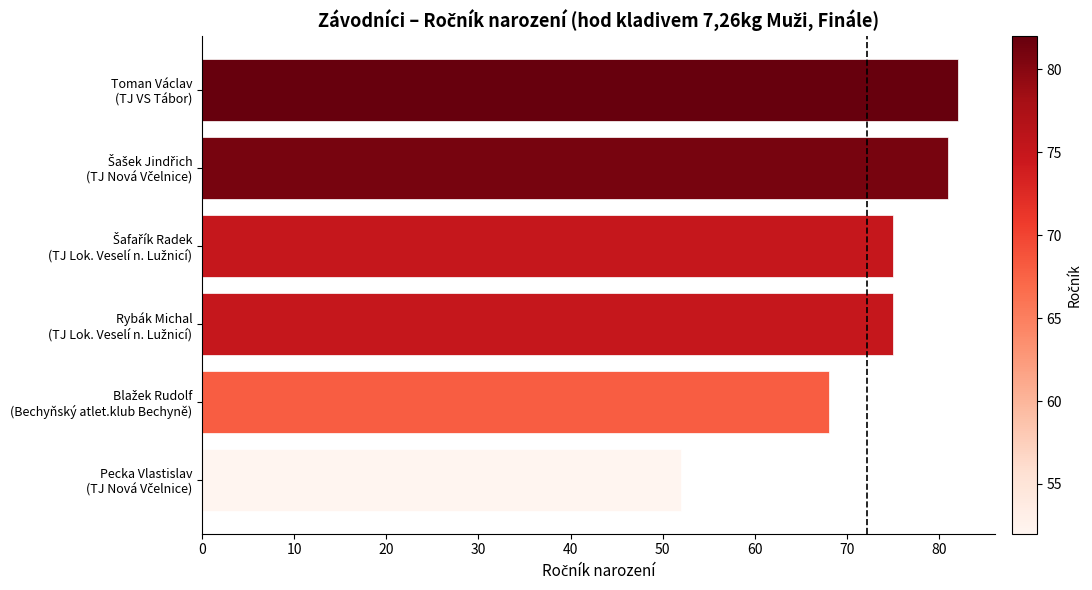

What is the greatest value displayed?

82